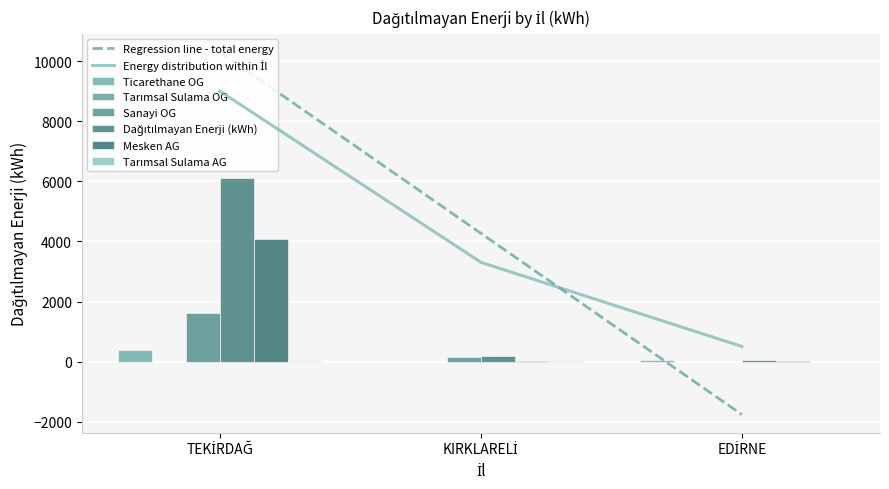

True or false: Dağıtılmayan Enerji (kWh) has a value of 66.4 at EDİRNE.

True